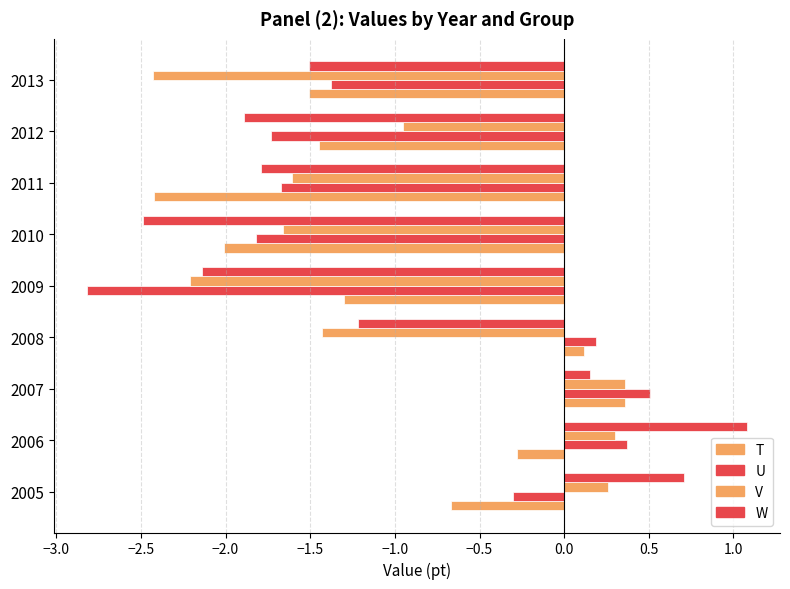

How many values in U are above zero?

3